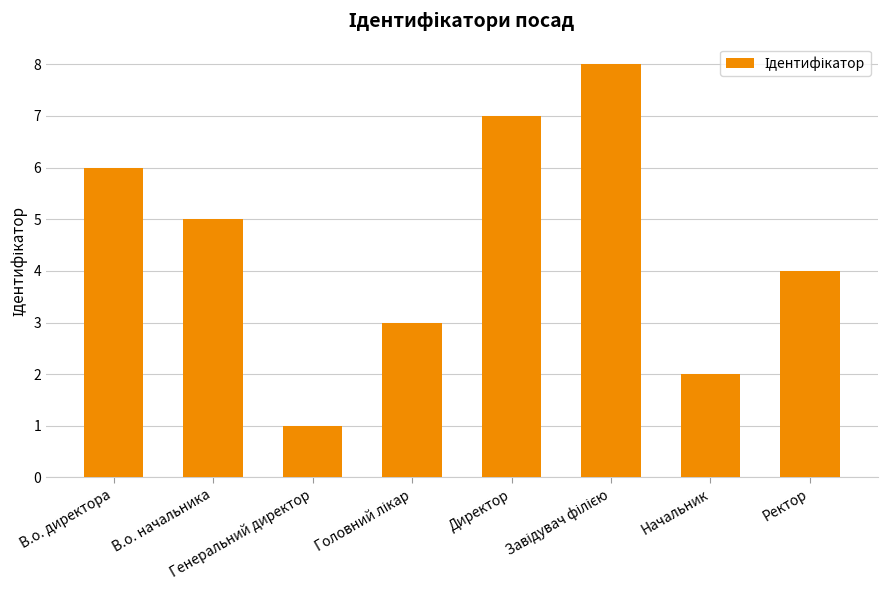

What is the sum of all values?

36